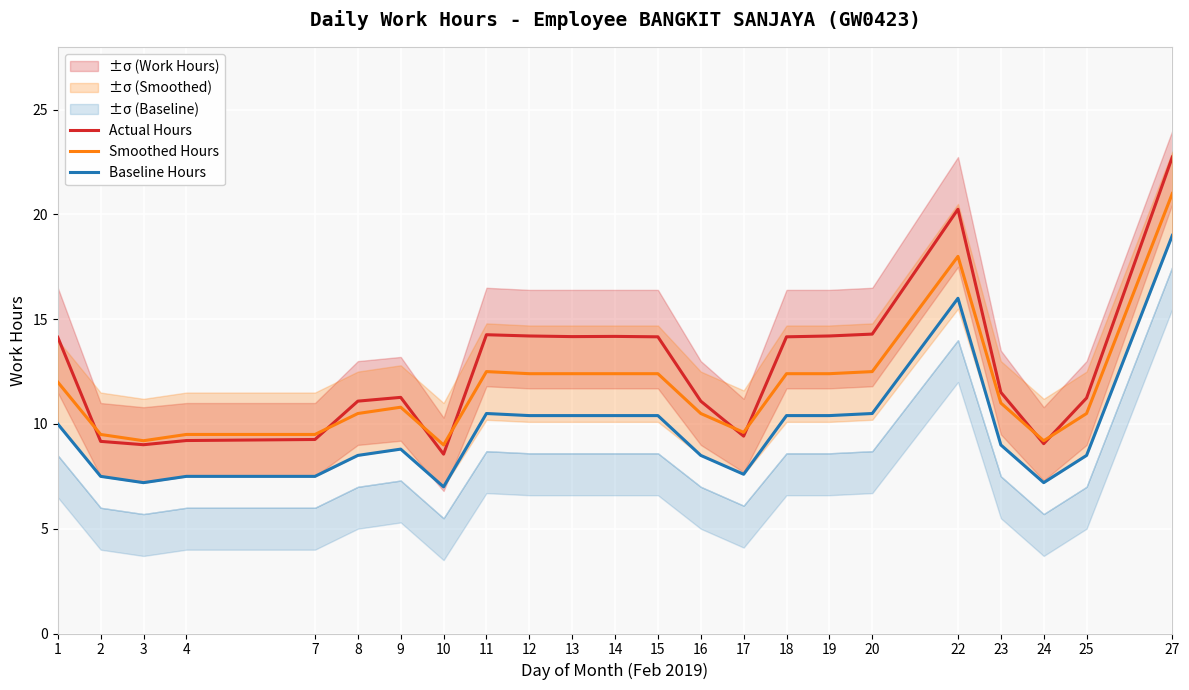

At which category is the sum across all series the highest?

27